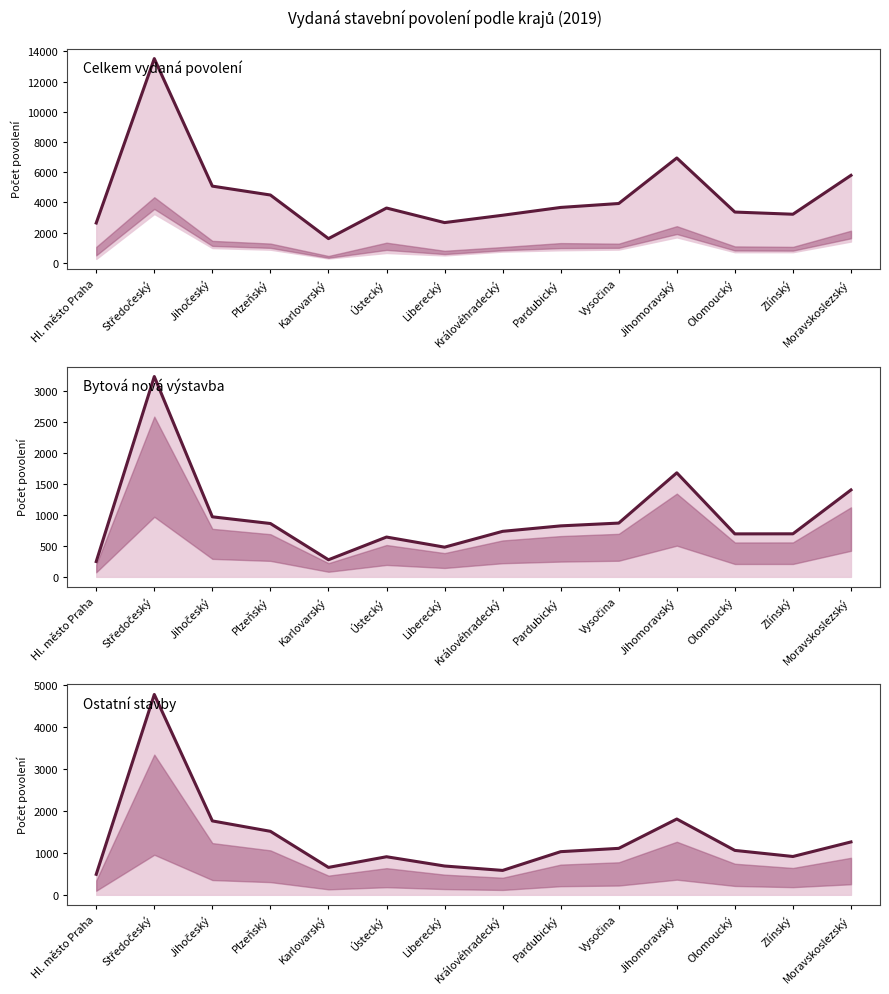

Where is the first local minimum for Ostatní stavby?

Karlovarský